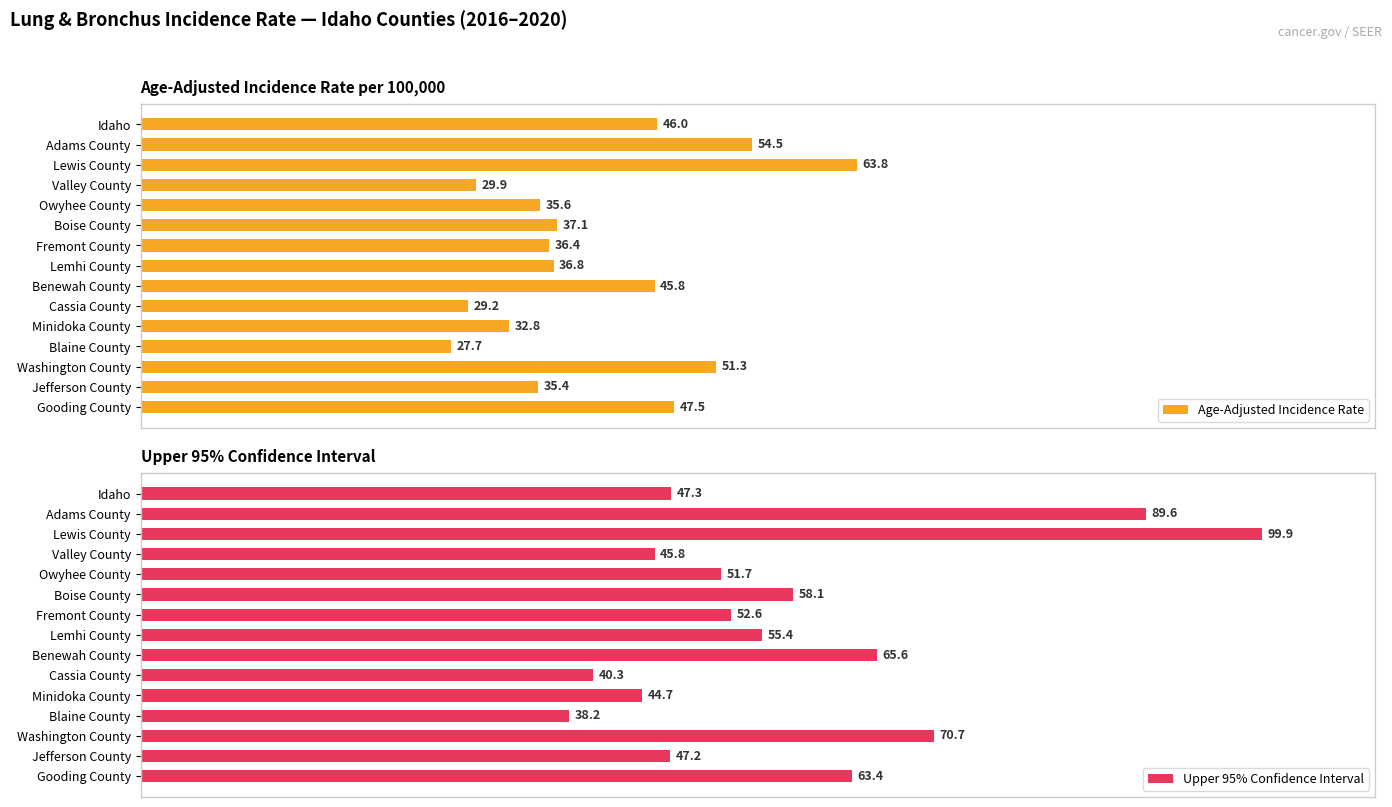

How many data points in Age-Adjusted Incidence Rate are less than 36?

6